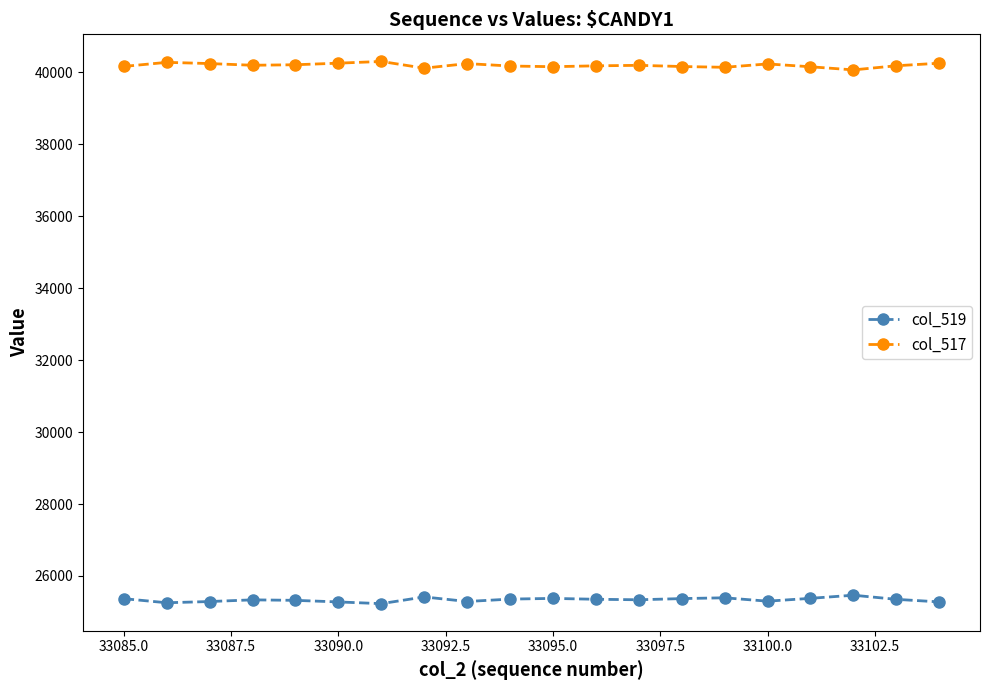

How many data points does each series have?

20